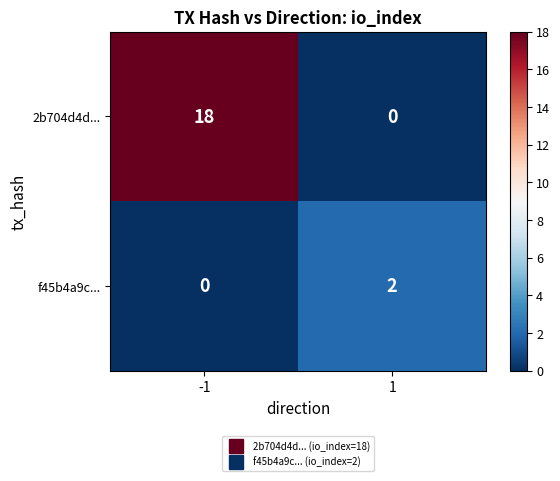

What is the maximum value for 2b704d4d...?

18